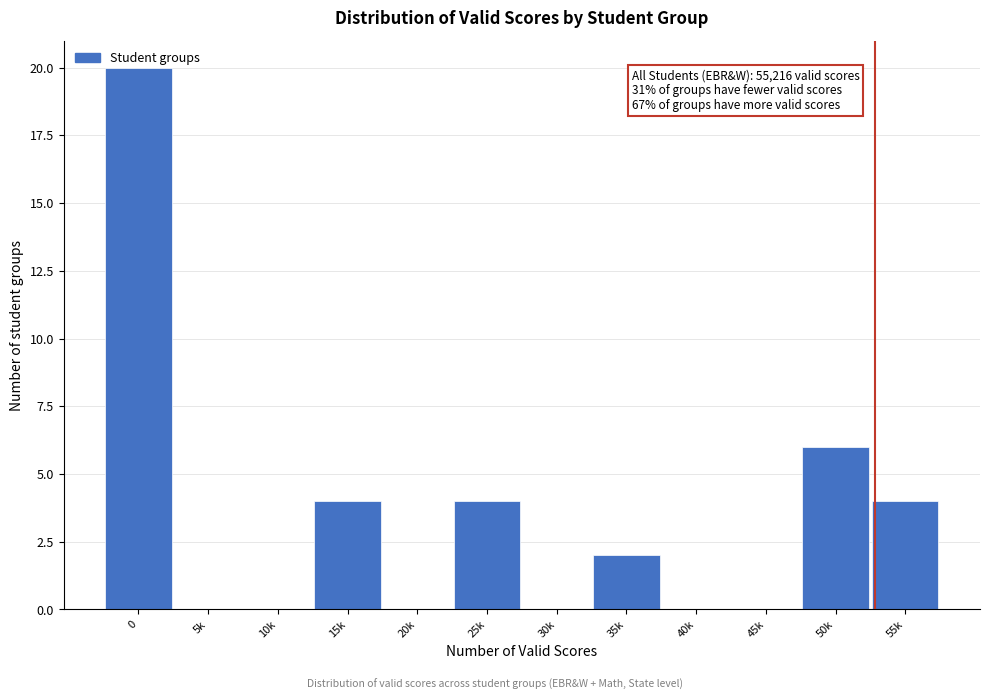

Where is the data nearest to the value 10?

50k